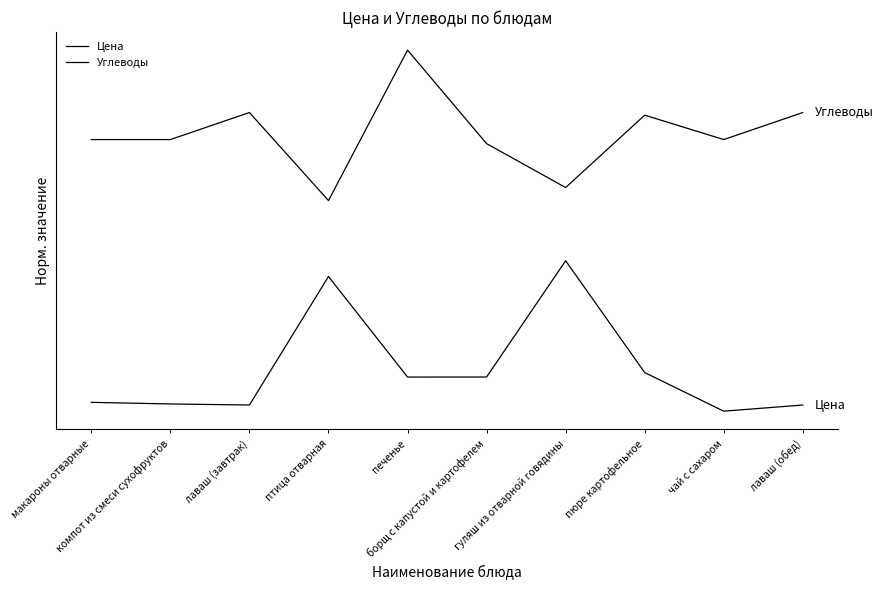

Does the chart have visible grid lines?

No